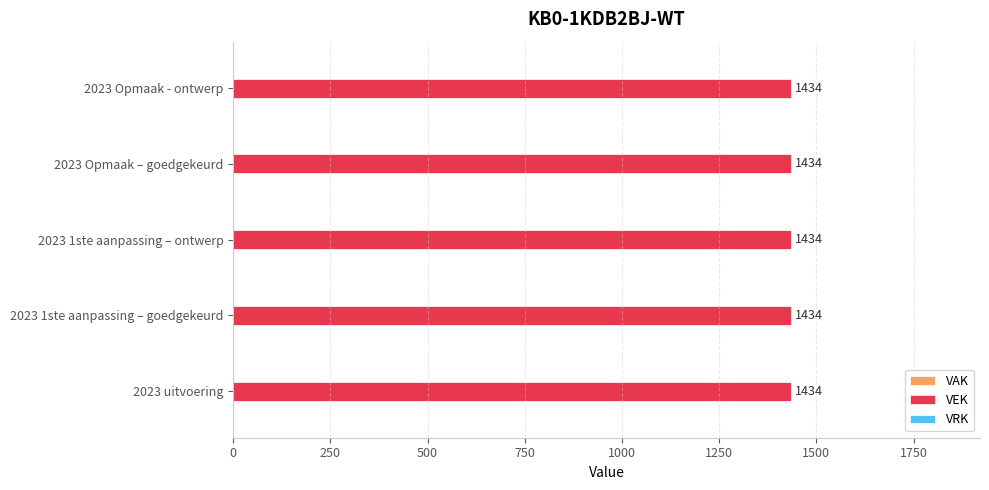

What is the spread (max minus min) of values at 2023 uitvoering?

1434